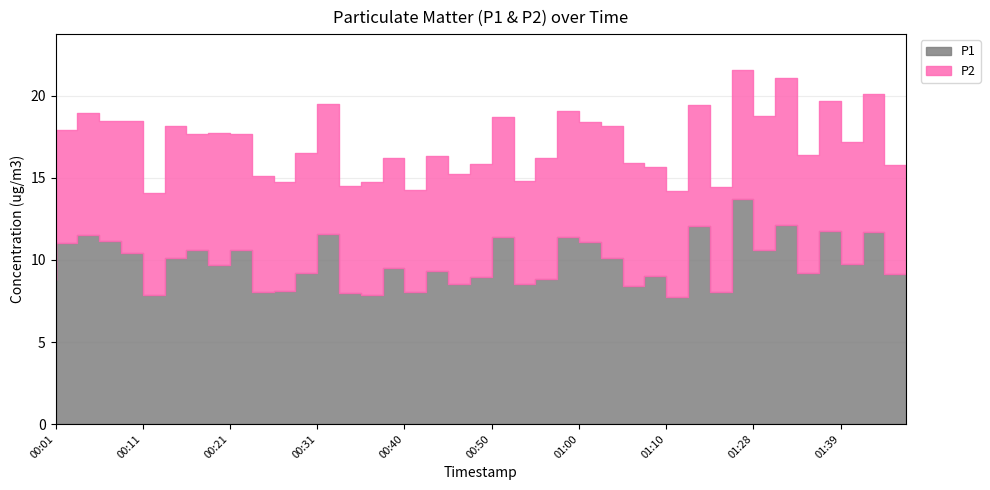

How many lines are shown in the chart?

2